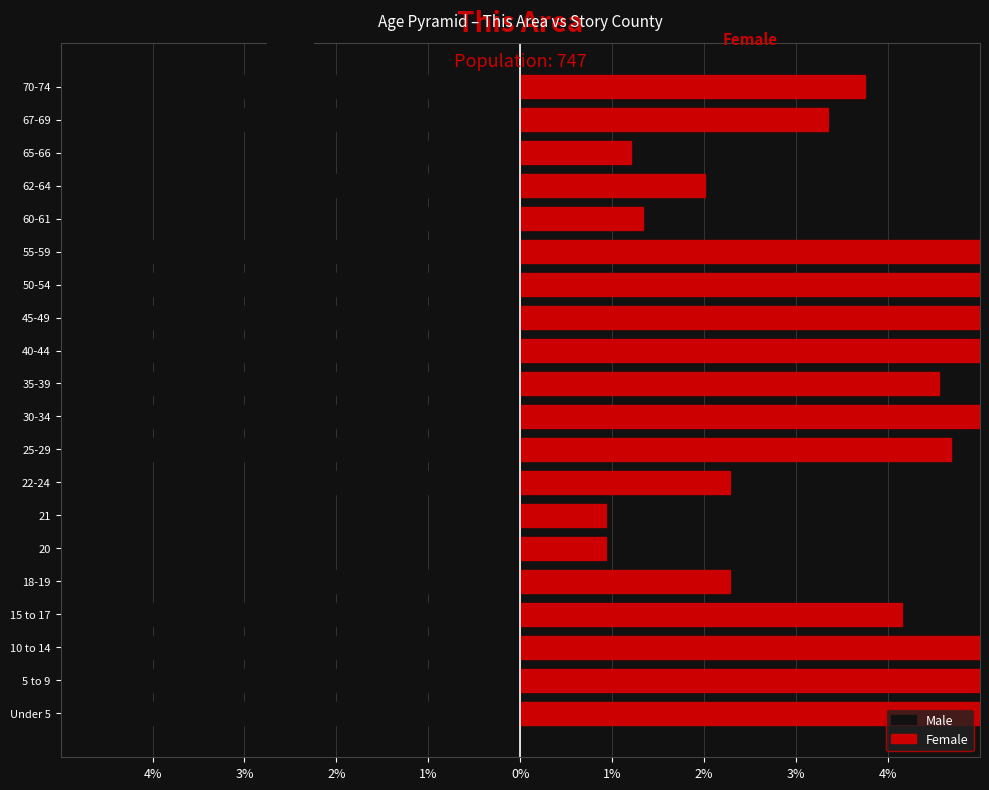

Which series has the widest spread of values?

Male